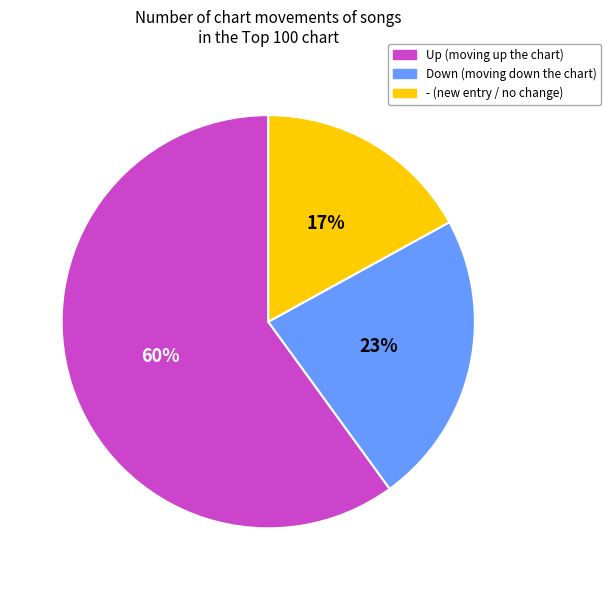

To the nearest percent, what is the difference between the largest and smallest slice percentages?

43%